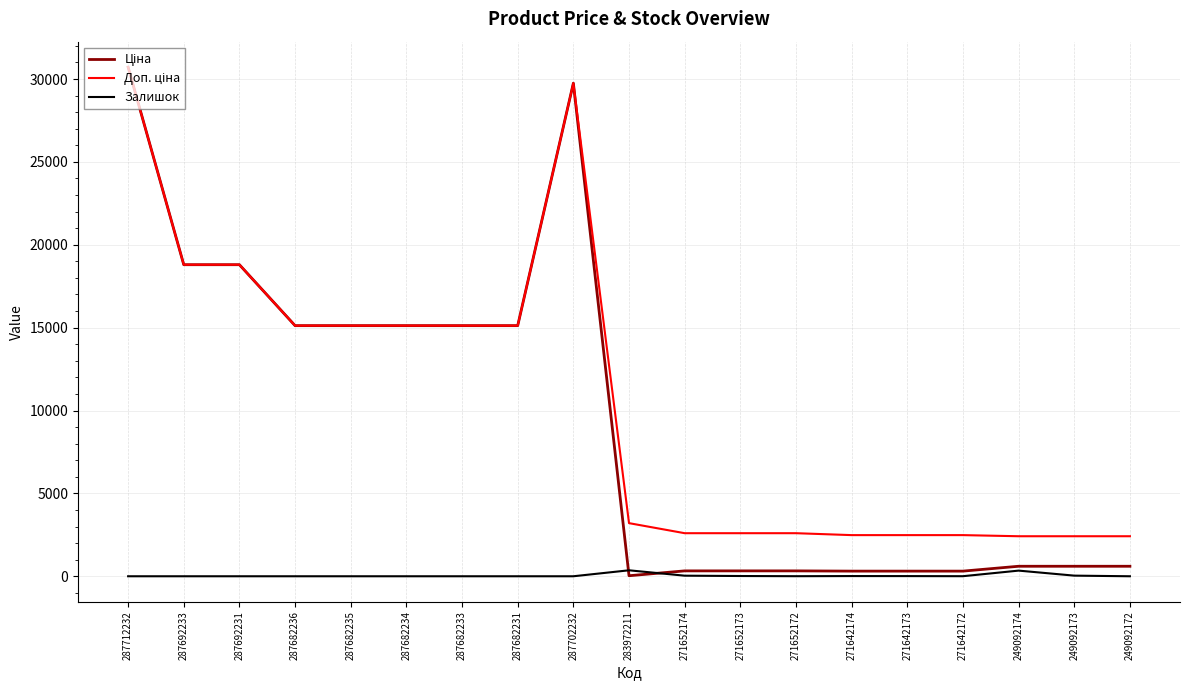

What is the total value across all series at 287702232?

59494.5